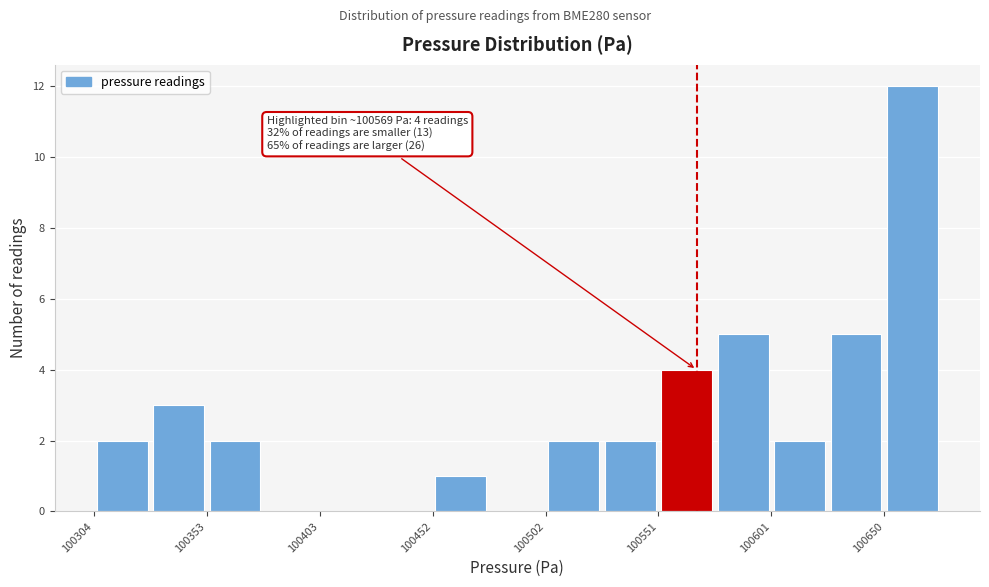

Over which range of the x-axis is the bar tallest?

100650 to 100675